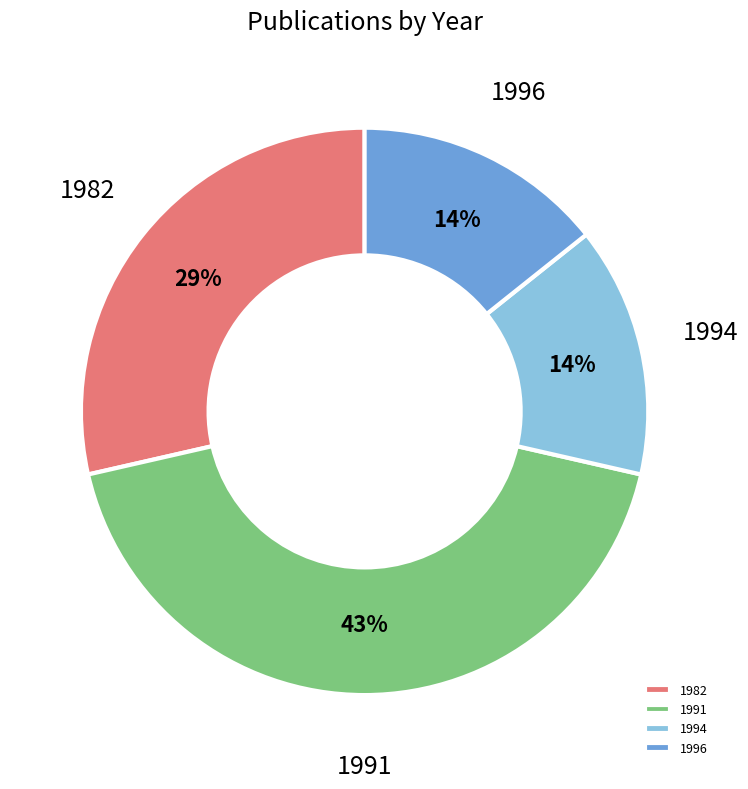

How many slices are in this pie chart?

4